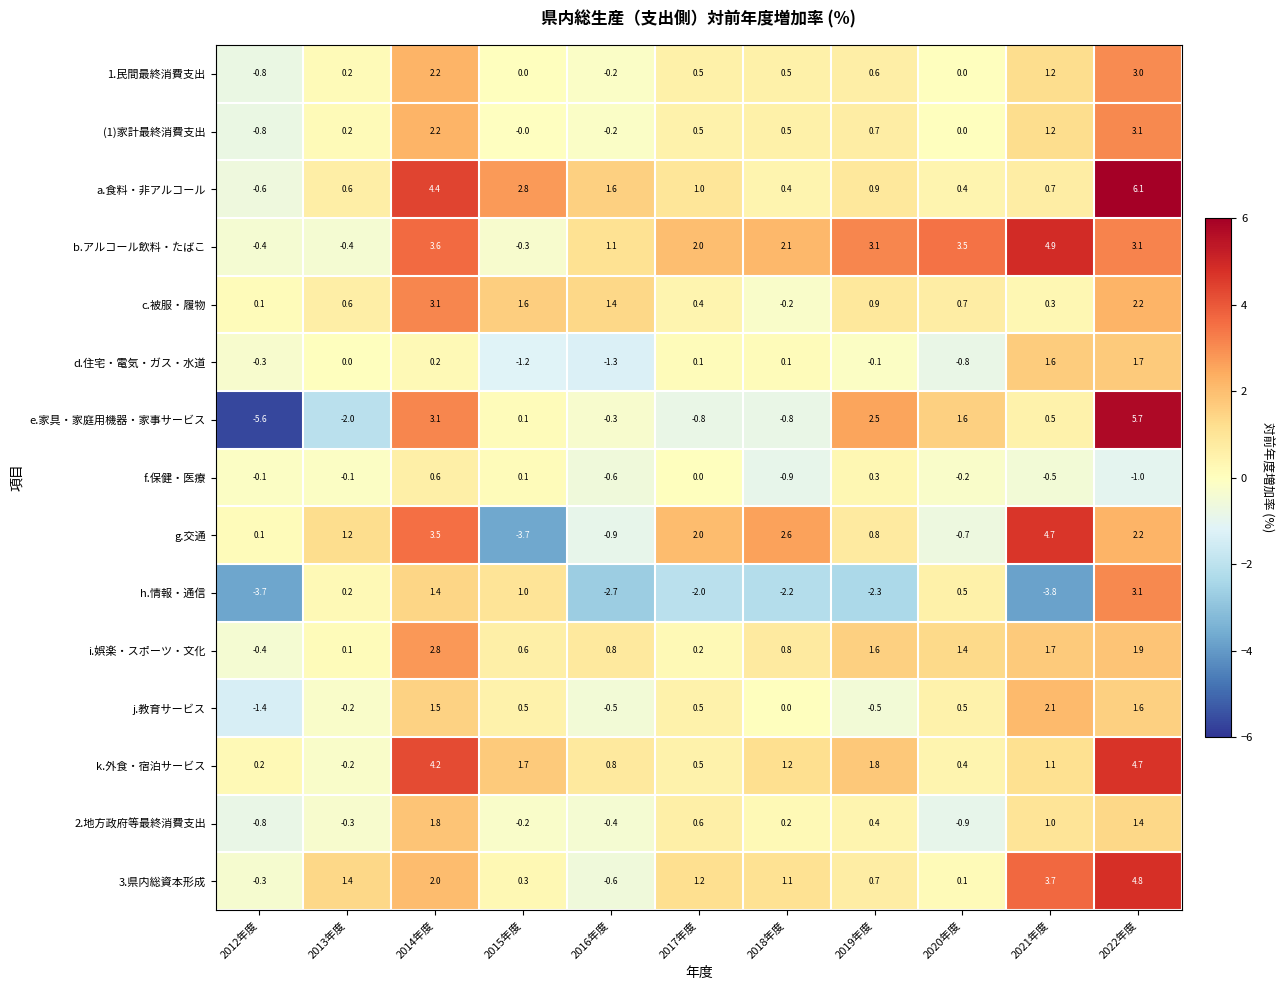

At which label does e.家具・家庭用機器・家事サービス first exceed 0?

2014年度